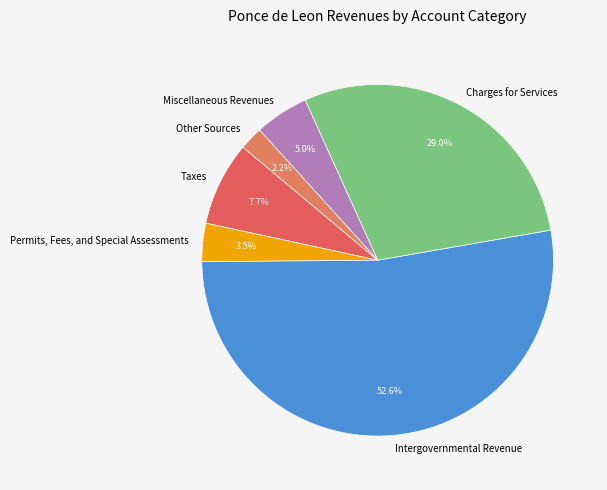

Rank the categories by value from highest to lowest.

Intergovernmental Revenue, Charges for Services, Taxes, Miscellaneous Revenues, Permits, Fees, and Special Assessments, Other Sources